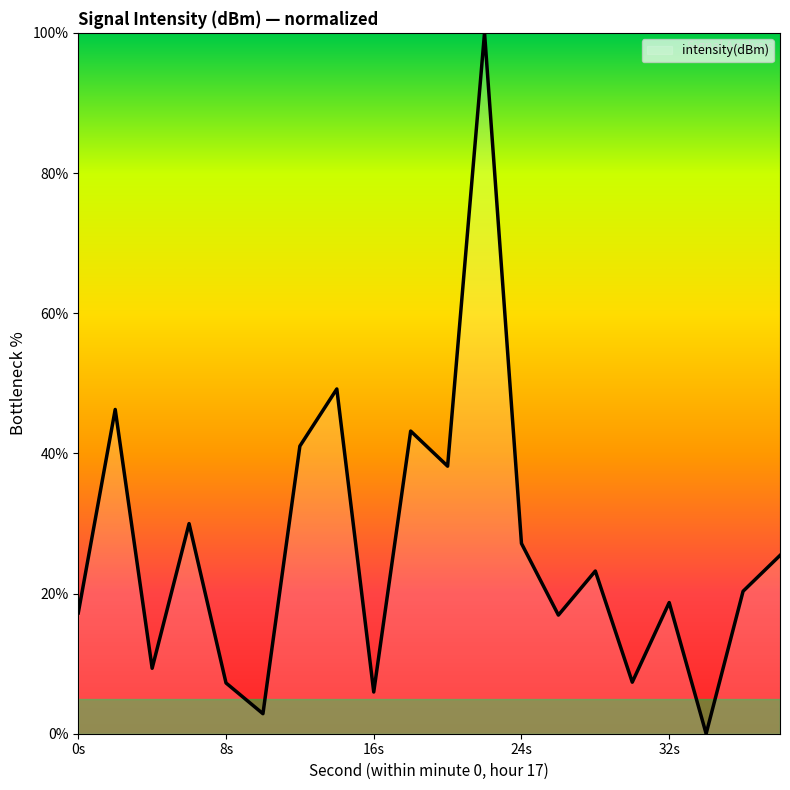

At which label does the data first exceed 23?

2